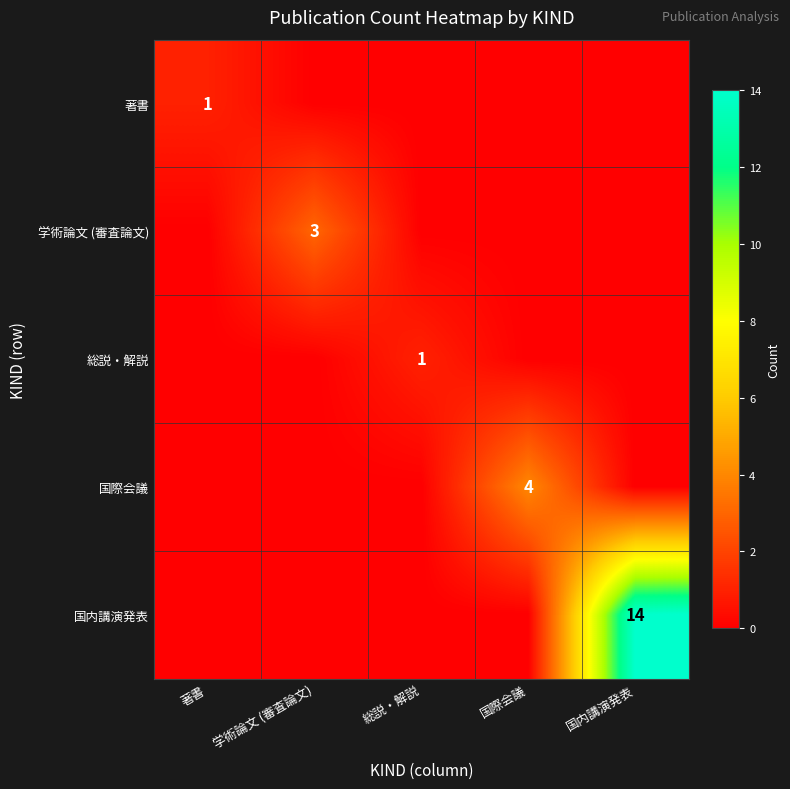

List the series in order of their peak value, lowest first.

著書, 総説・解説, 学術論文 (審査論文), 国際会議, 国内講演発表